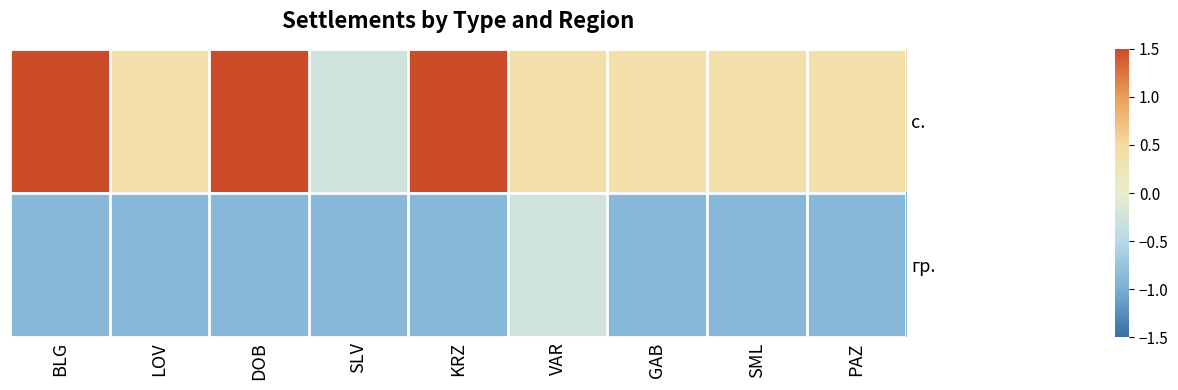

At which category is the sum across all series the highest?

BLG